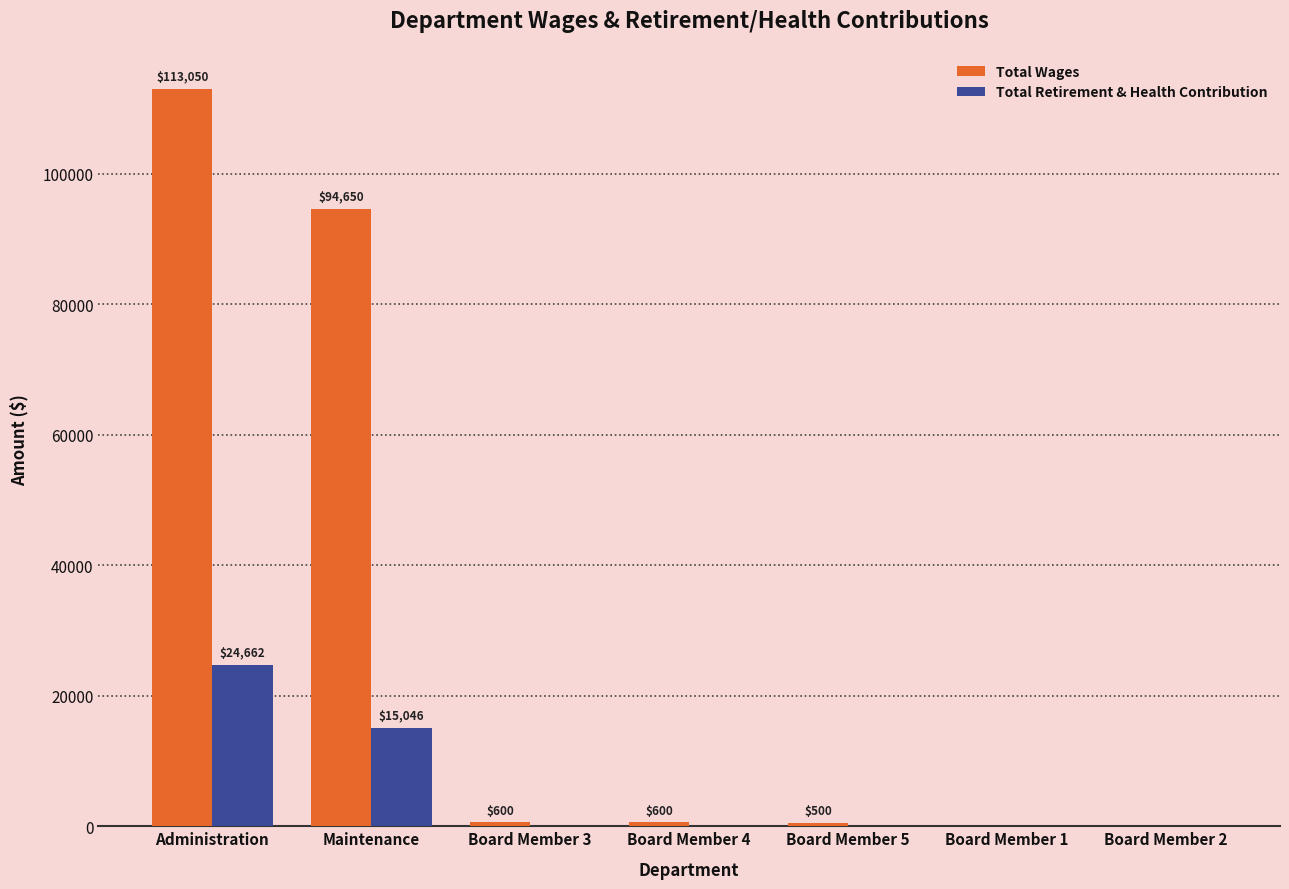

What are all the series names shown in the legend?

Total Wages, Total Retirement & Health Contribution